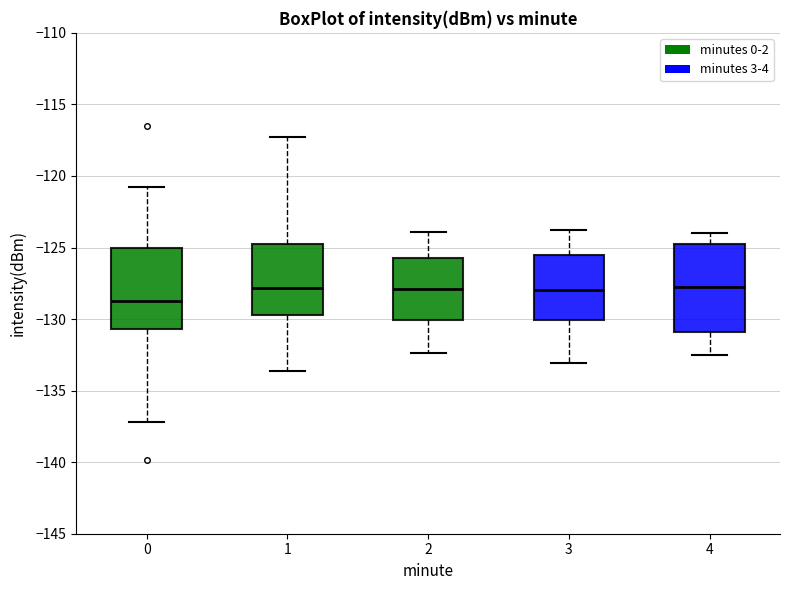

Reading left to right, read every box against the y-axis: the position of its median line, the range the box covers, and the ends of its whiskers. The values are not printed on the chart, so give them approximately, as read against the axis.

0: median -129.0, box -130.5 to -125.0, whiskers -137.0 to -121.0
1: median -128.0, box -129.5 to -124.5, whiskers -133.5 to -117.5
2: median -128.0, box -130.0 to -125.5, whiskers -132.5 to -124.0
3: median -128.0, box -130.0 to -125.5, whiskers -133.0 to -124.0
4: median -127.5, box -131.0 to -124.5, whiskers -132.5 to -124.0